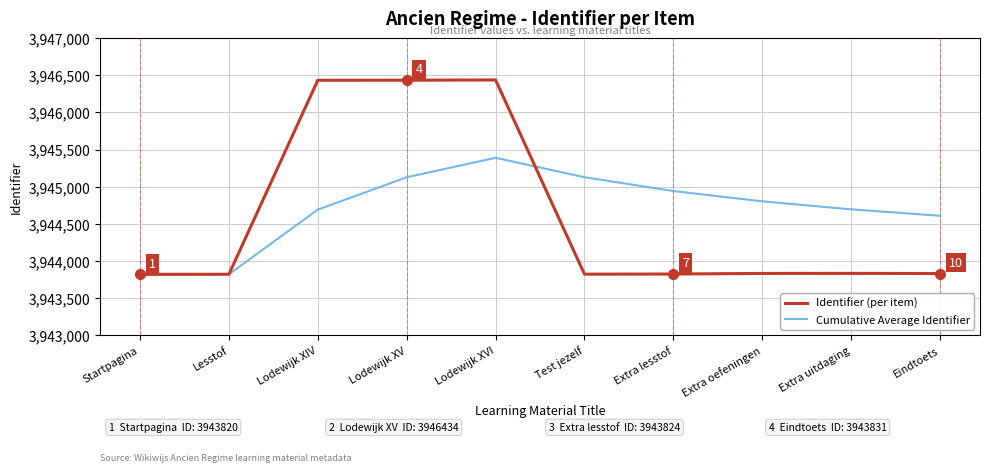

Read the Cumulative Average Identifier value at Lodewijk XVI.

3945389.0